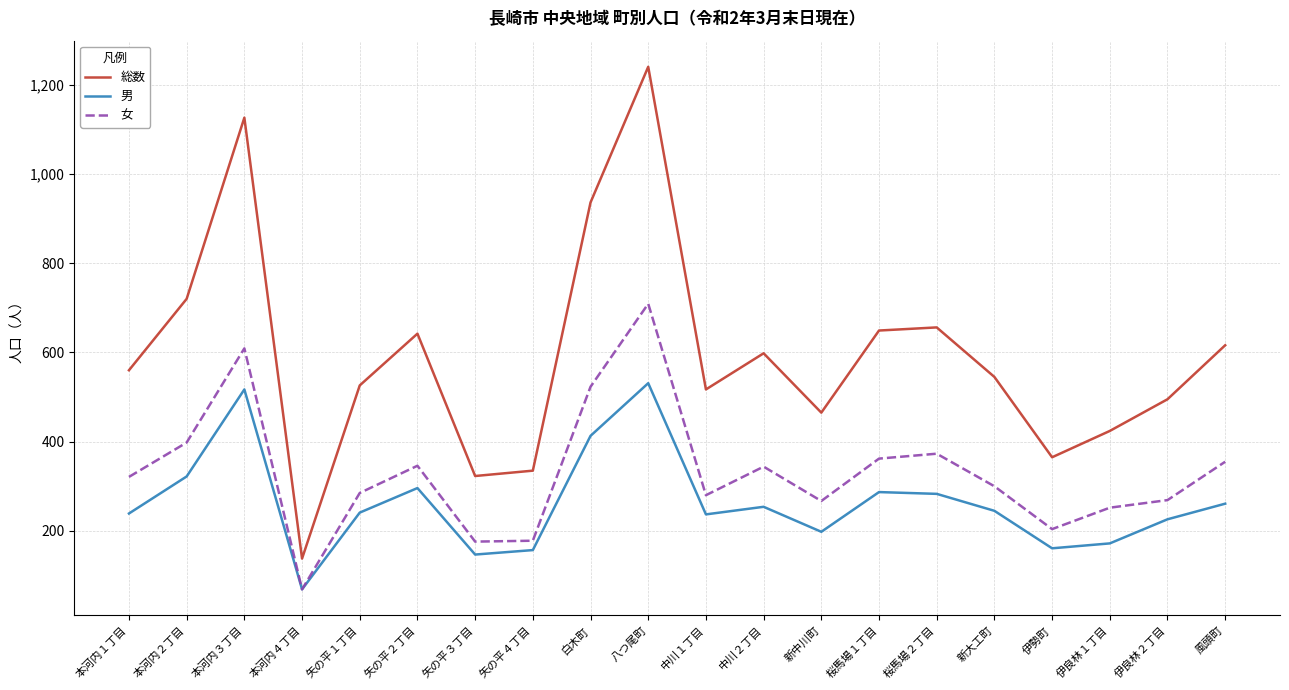

At which label does 女 reach its minimum?

本河内４丁目